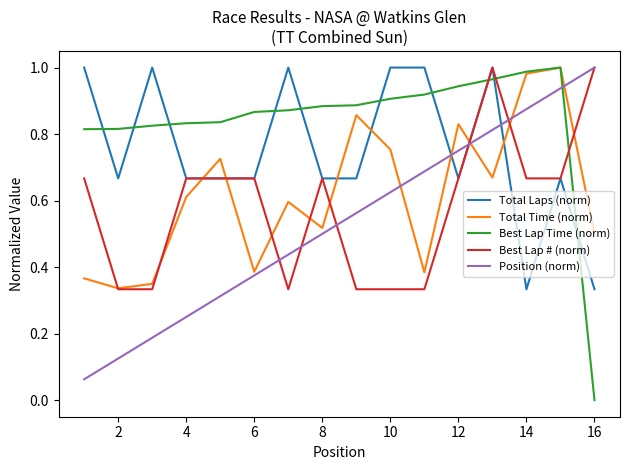

What are all the series names shown in the legend?

Total Laps (norm), Total Time (norm), Best Lap Time (norm), Best Lap # (norm), Position (norm)